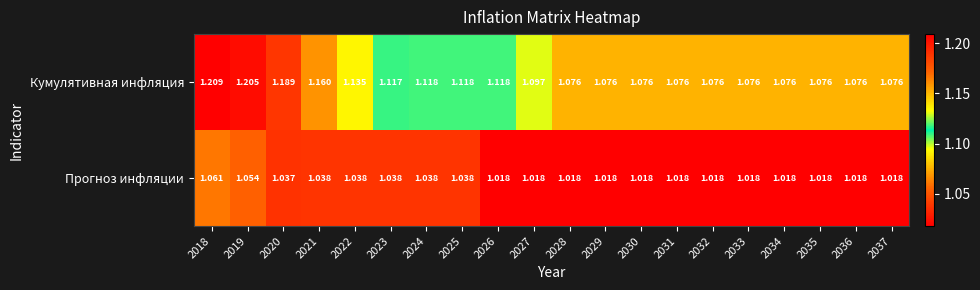

Rank the series at 2033 from highest to lowest value.

Кумулятивная инфляция, Прогноз инфляции